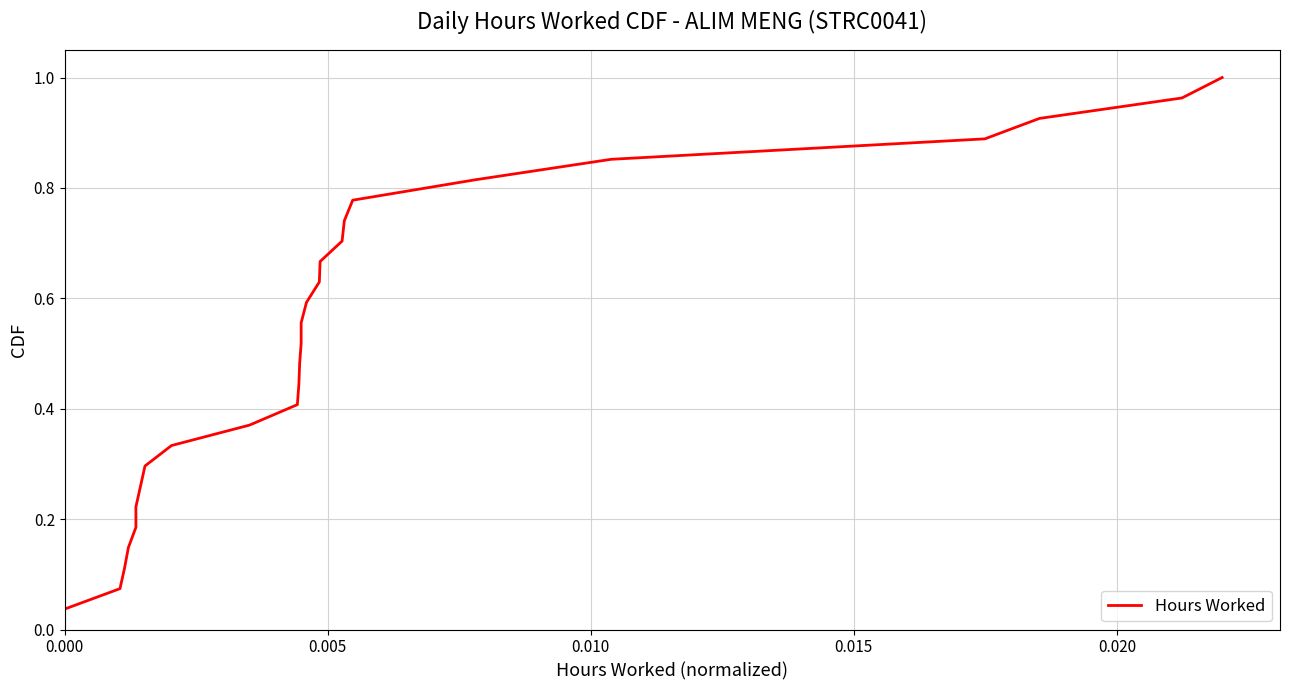

Does the chart display data point markers on the line(s)?

No